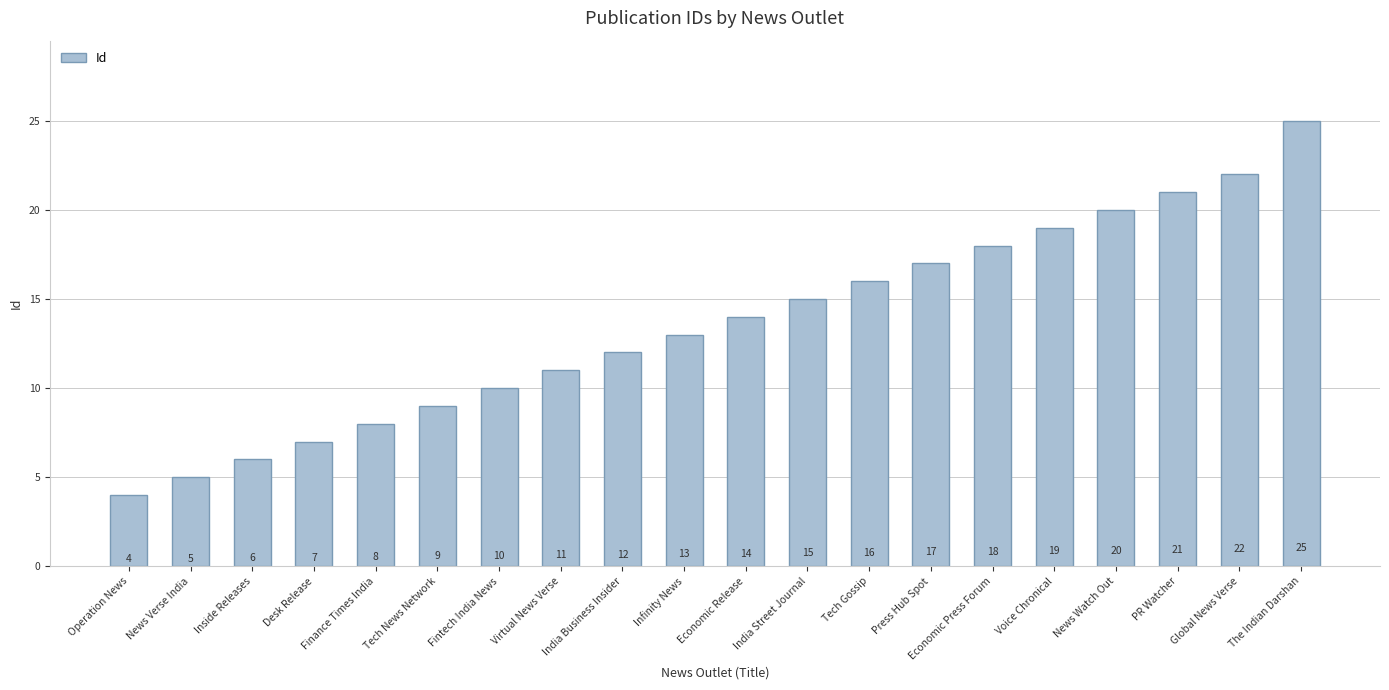

Does the chart contain any negative values?

No